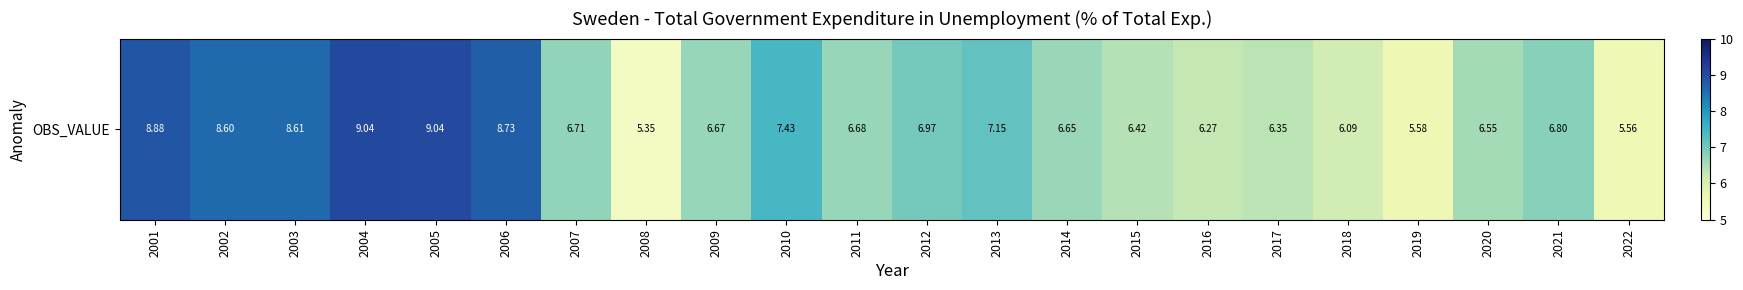

What is the average value?

7.1